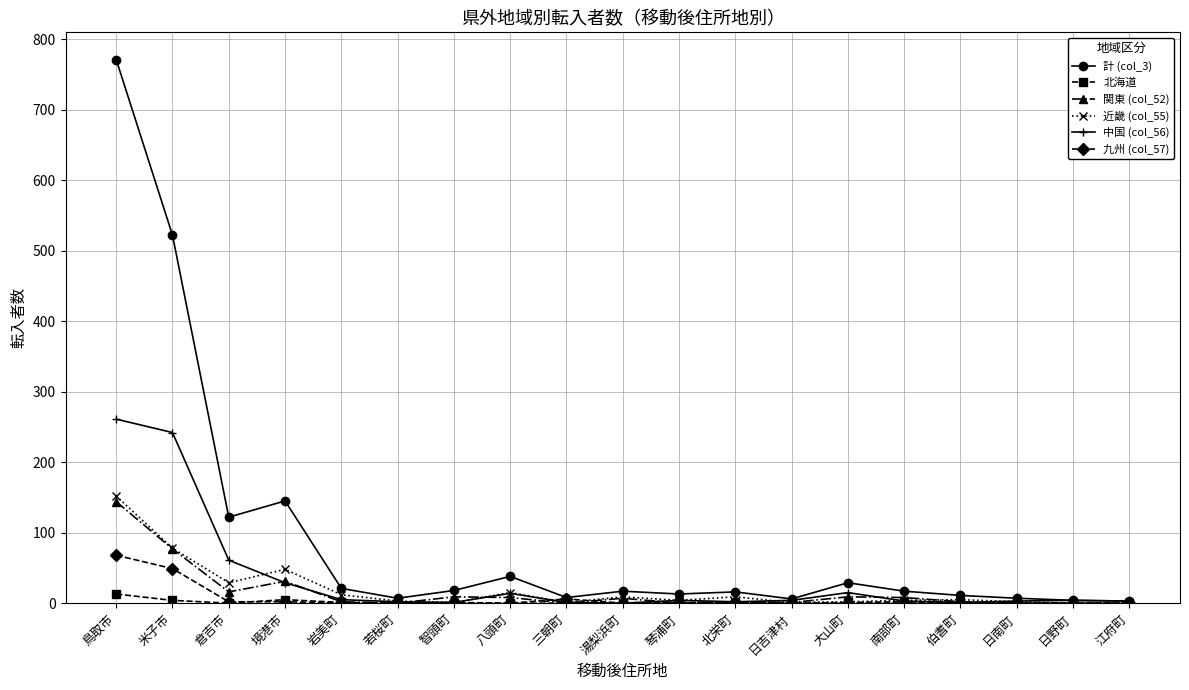

The value of 北海道 at 北栄町 is 1. True or false?

True